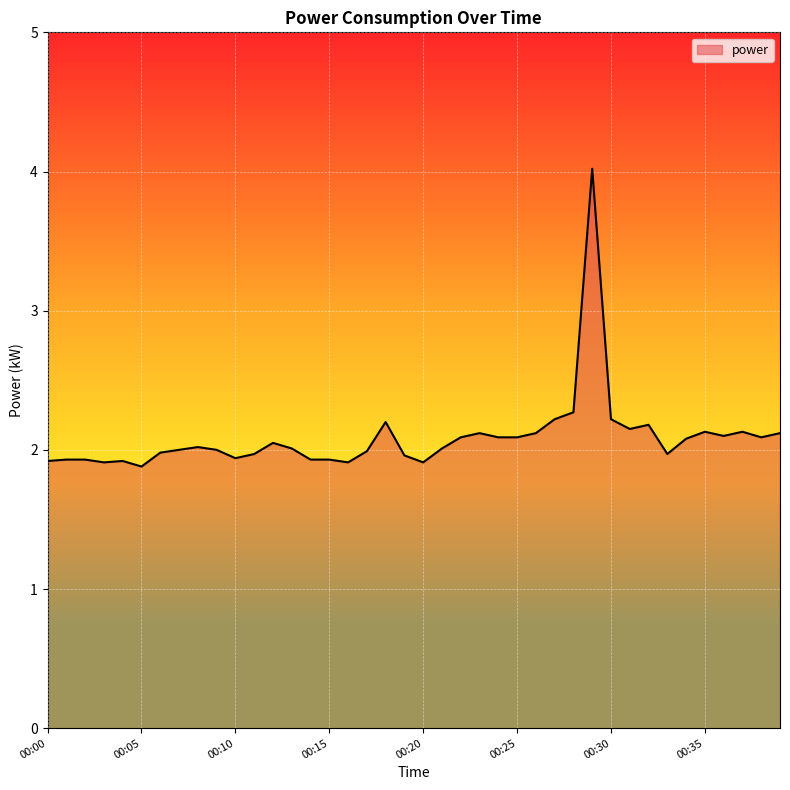

How many lines are shown in the chart?

1